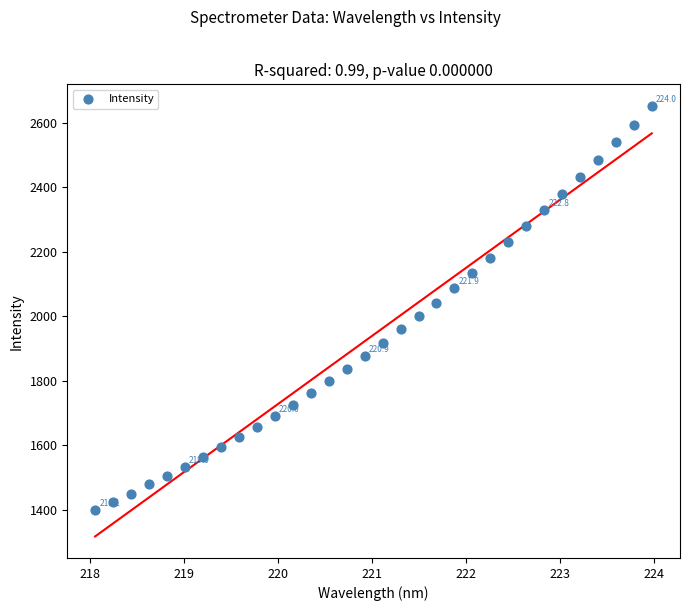

What is the range of X values (max minus min)?

5.9